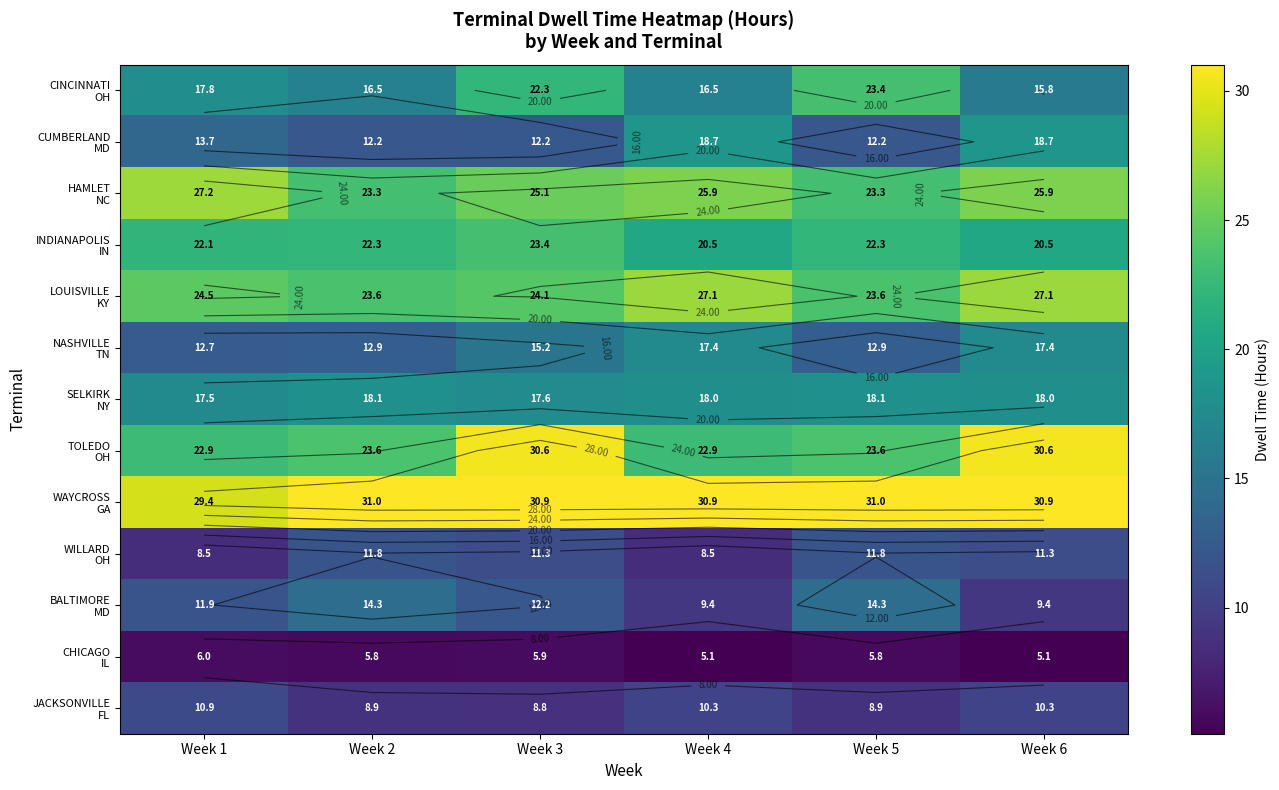

The CINCINNATI OH series shows 17.8 at Week 1. True or false?

True